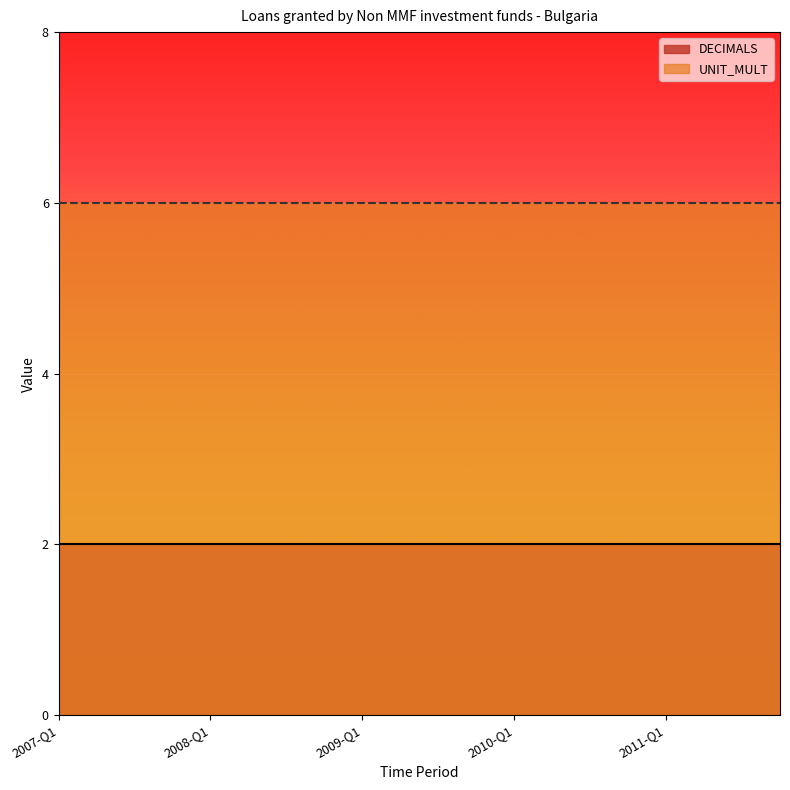

What position from the left is 2011-Q3?

19